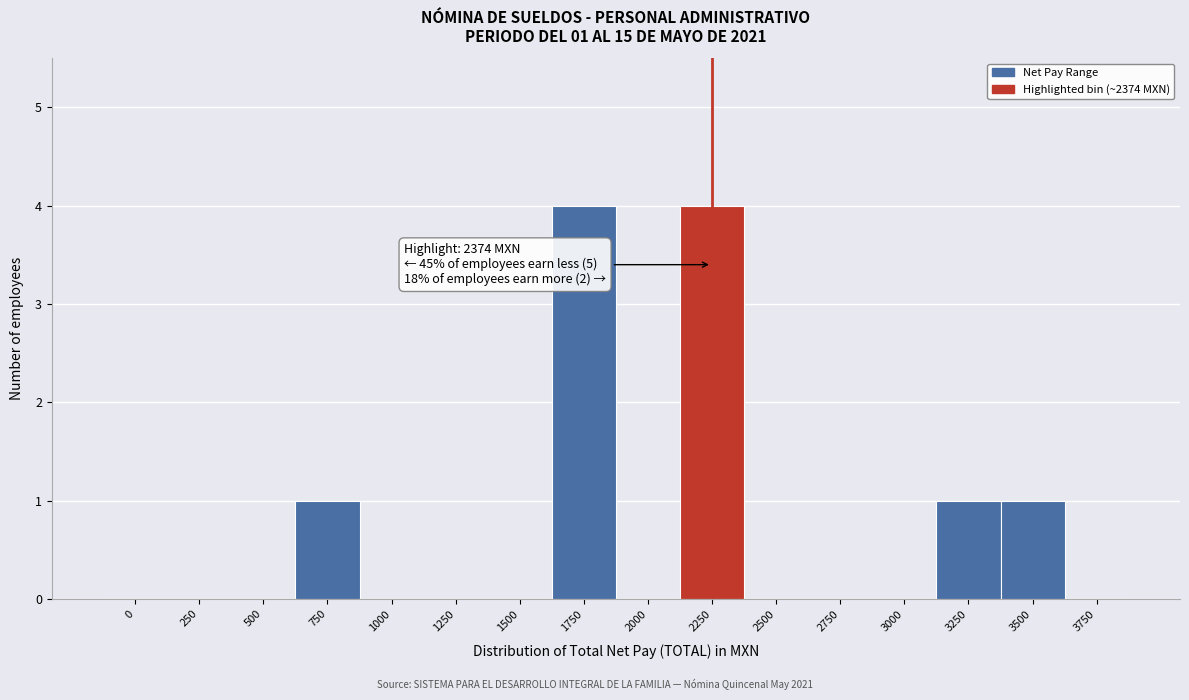

Reading right to left, extract all data points from this chart.

3750=0	3500=1	3250=1	3000=0	2750=0	2500=0	2250=4	2000=0	1750=4	1500=0	1250=0	1000=0	750=1	500=0	250=0	0=0